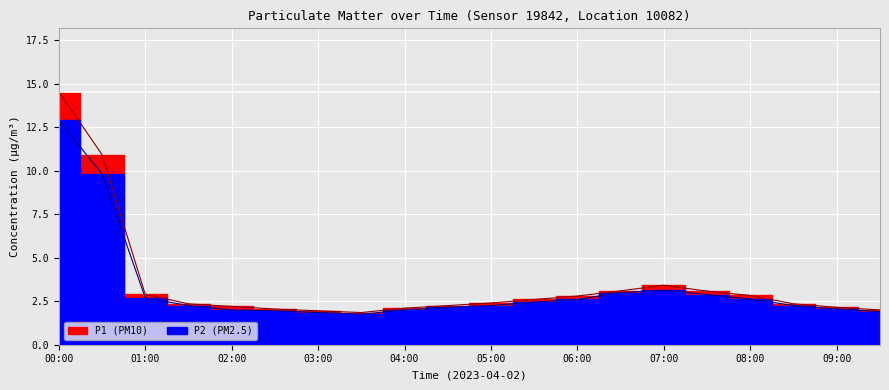

Rank the series by their average value, from highest to lowest.

P1, P2